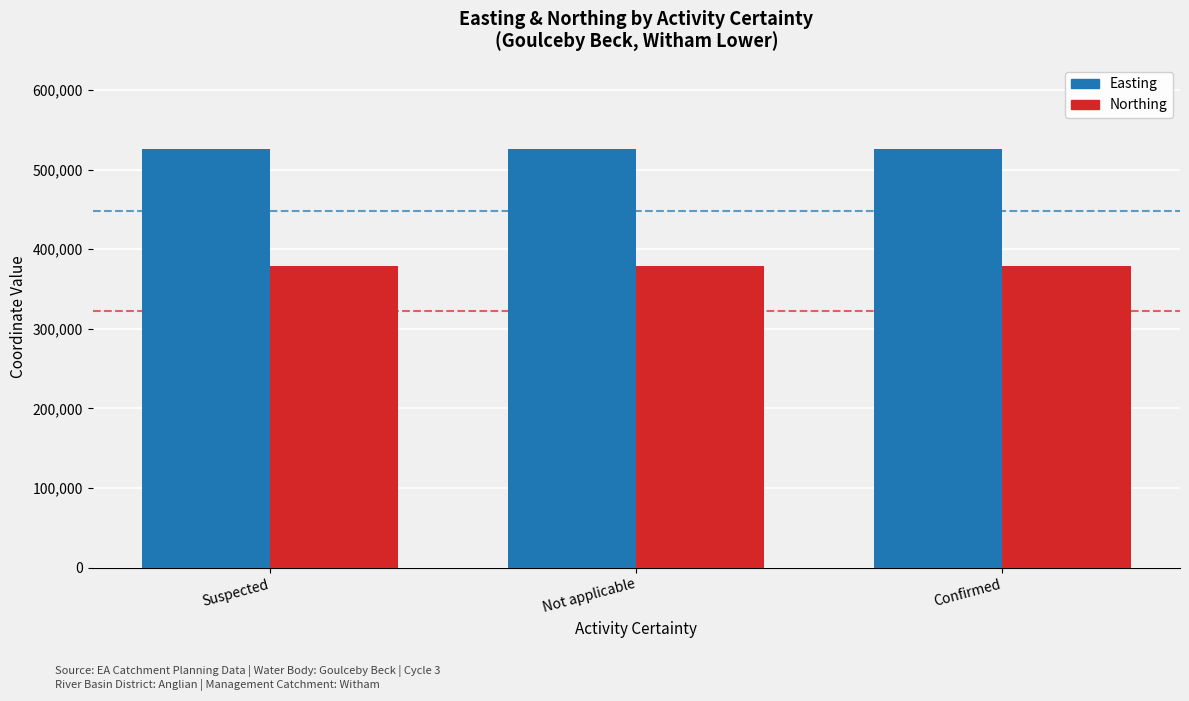

Rank the series by their maximum value, from lowest to highest.

Northing, Easting